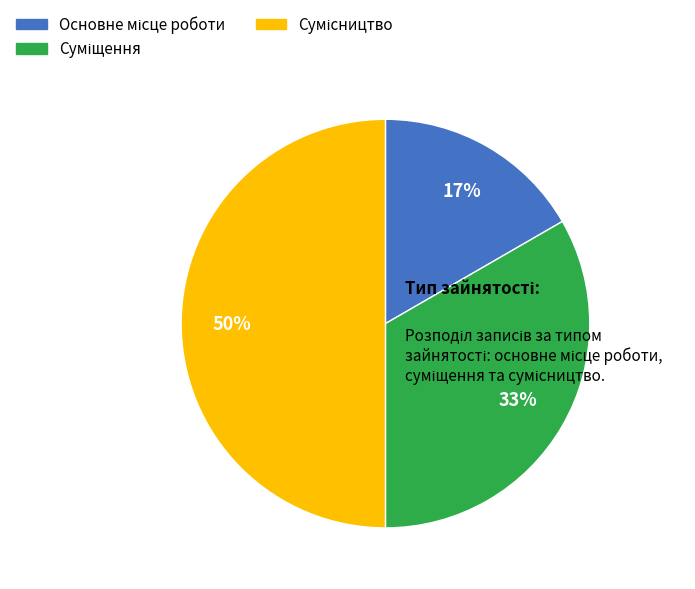

To the nearest percent, what is the difference between the largest and smallest slice percentages?

33%